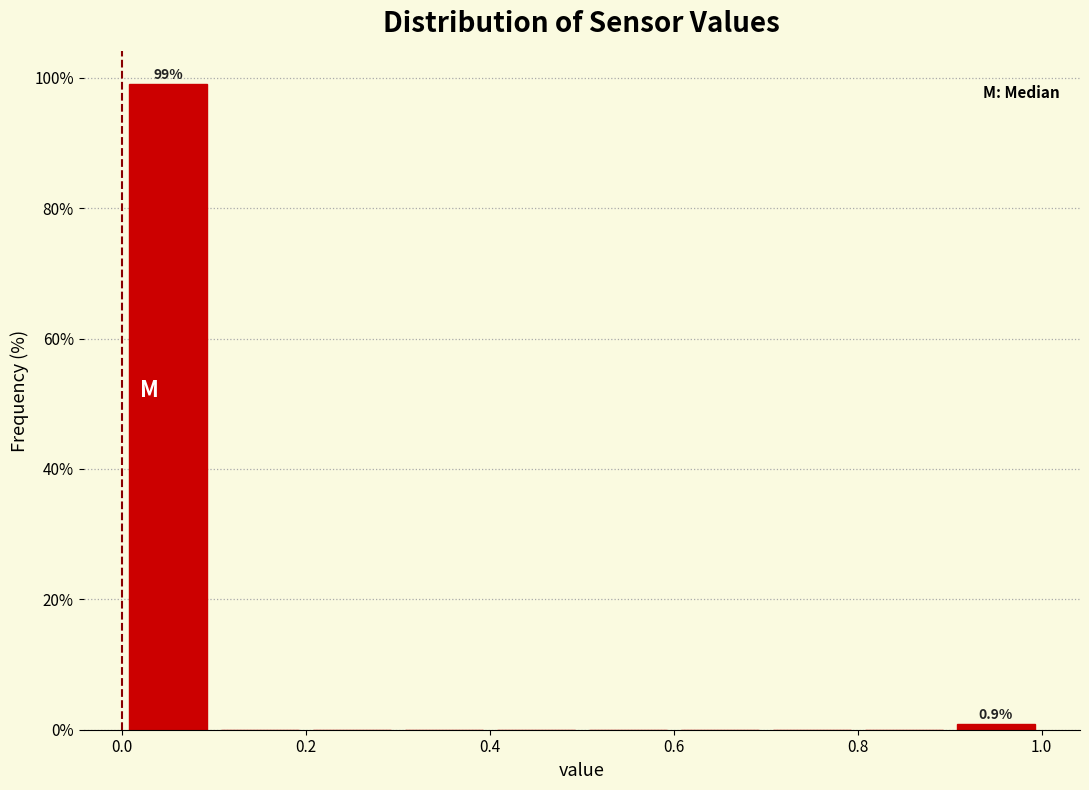

Over which range of the x-axis is the bar tallest?

0.0 to 0.1